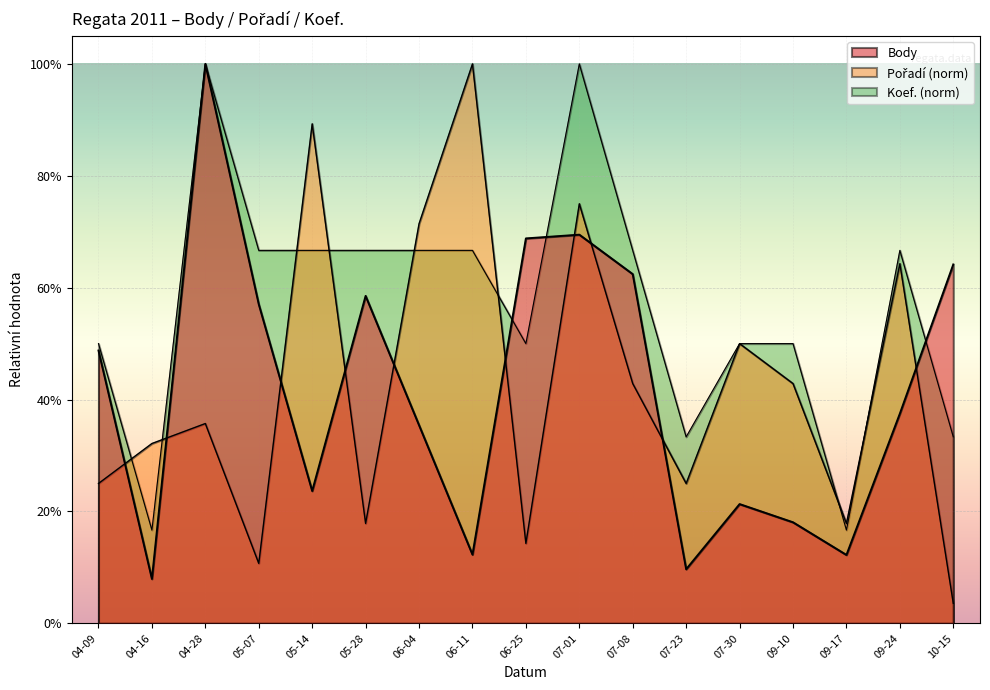

What position from the right is 06-25?

9